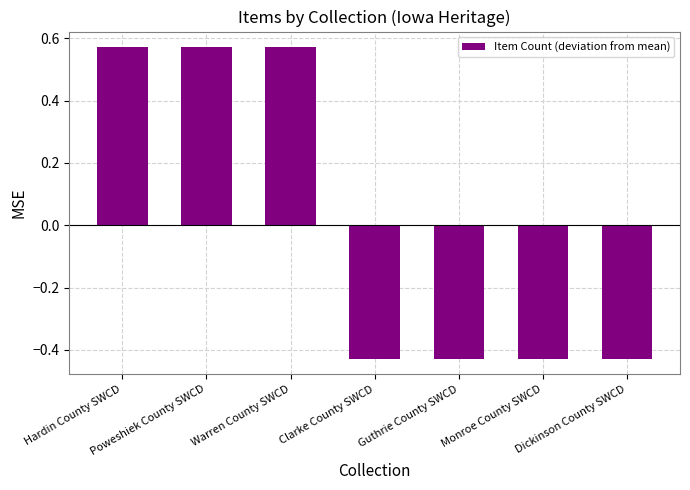

The value at Hardin County SWCD is 0.4. True or false?

False